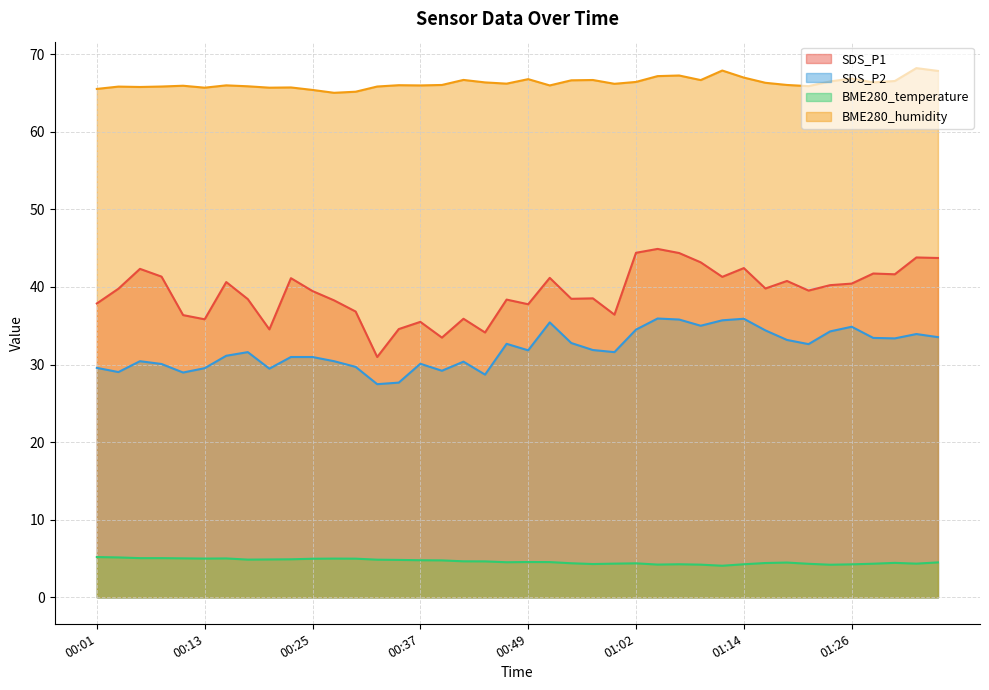

What is the spread (max minus min) of values at 01:09?

62.4